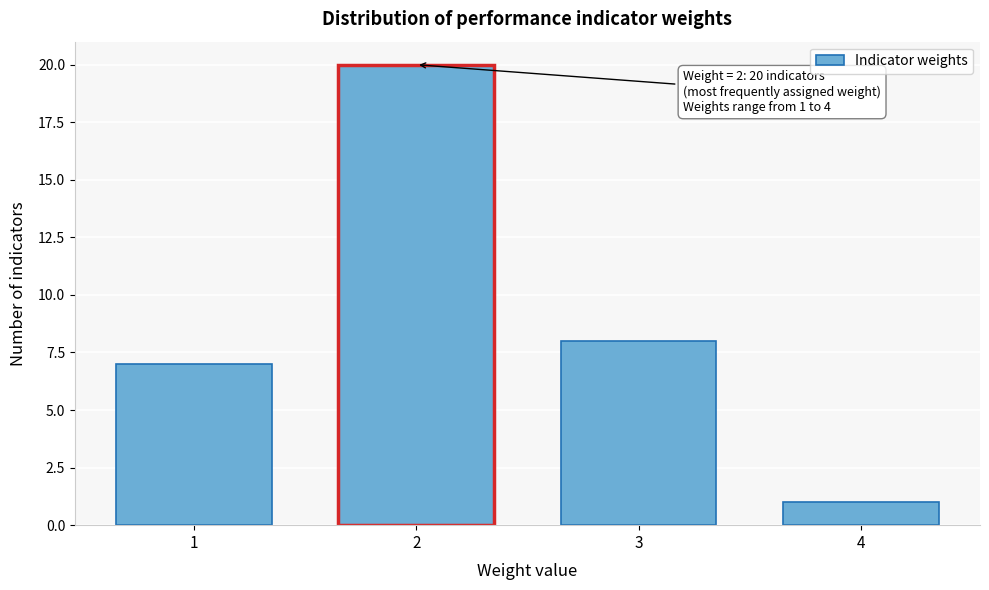

Reading left to right, extract all data points from this chart.

7	20	8	1